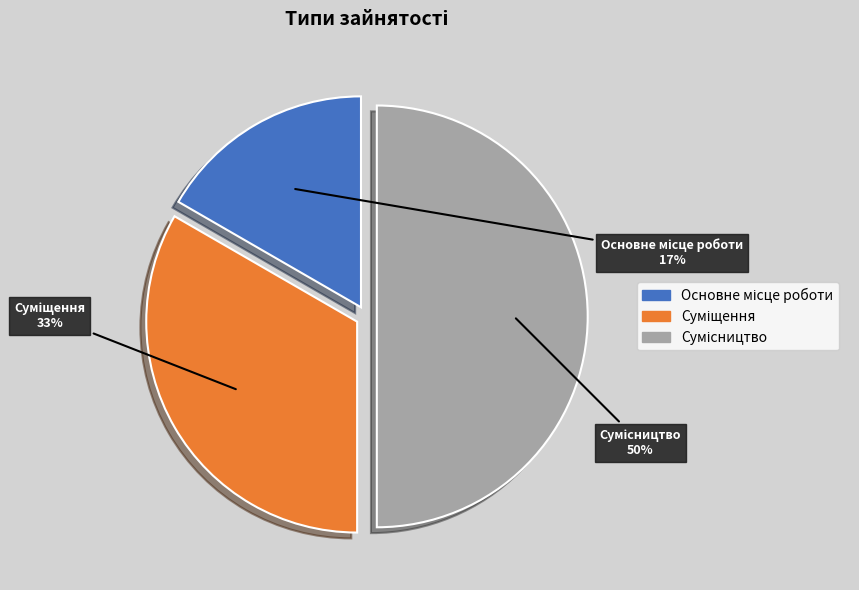

To the nearest percent, what is the difference between the largest and smallest slice percentages?

33%